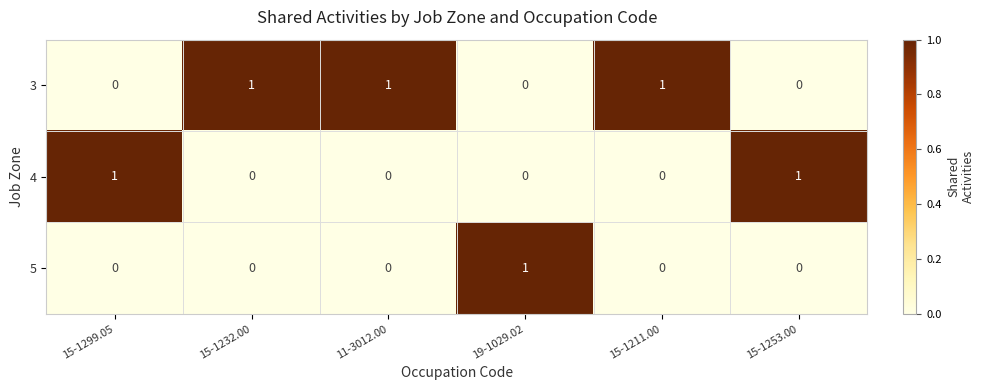

How many 3 values are between 0 and 1?

6